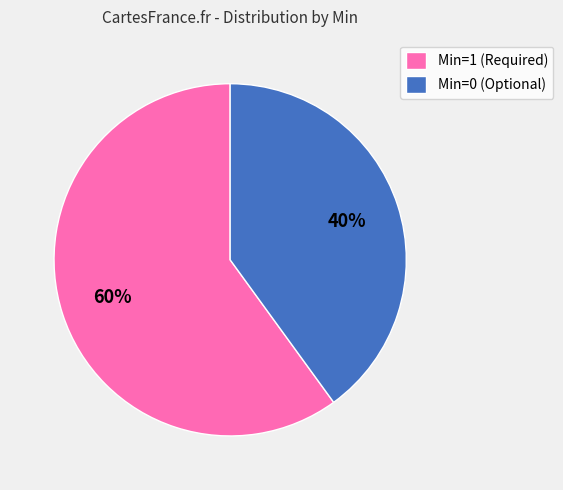

Which slice is the largest?

Min=1 (Required)